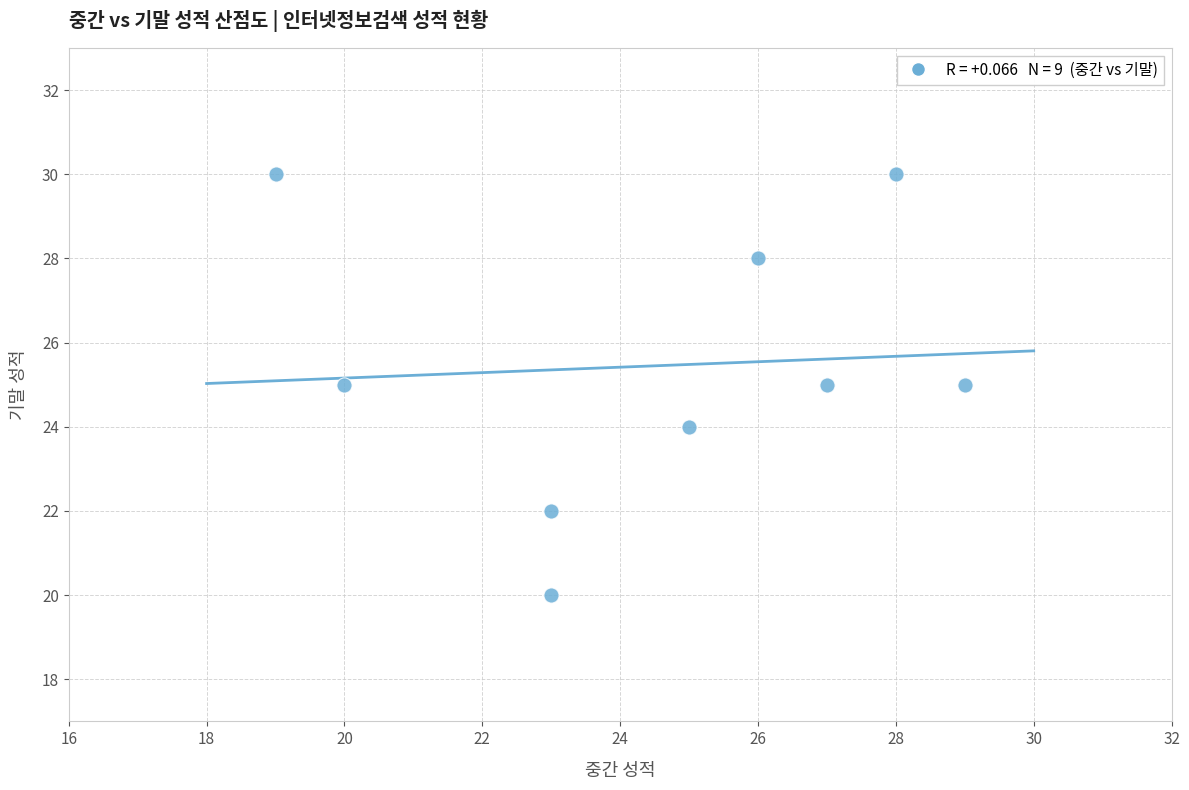

What is the average X value?

24